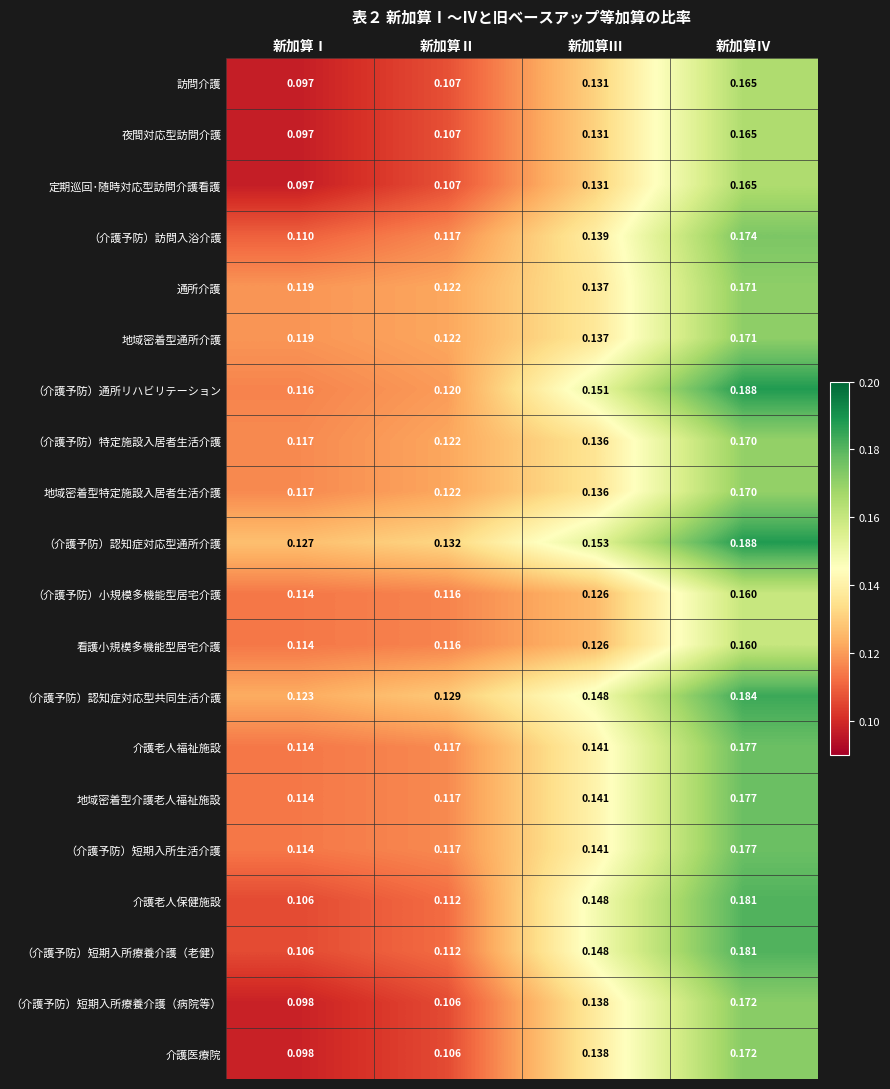

At which label does （介護予防）特定施設入居者生活介護 reach its minimum?

新加算Ⅰ